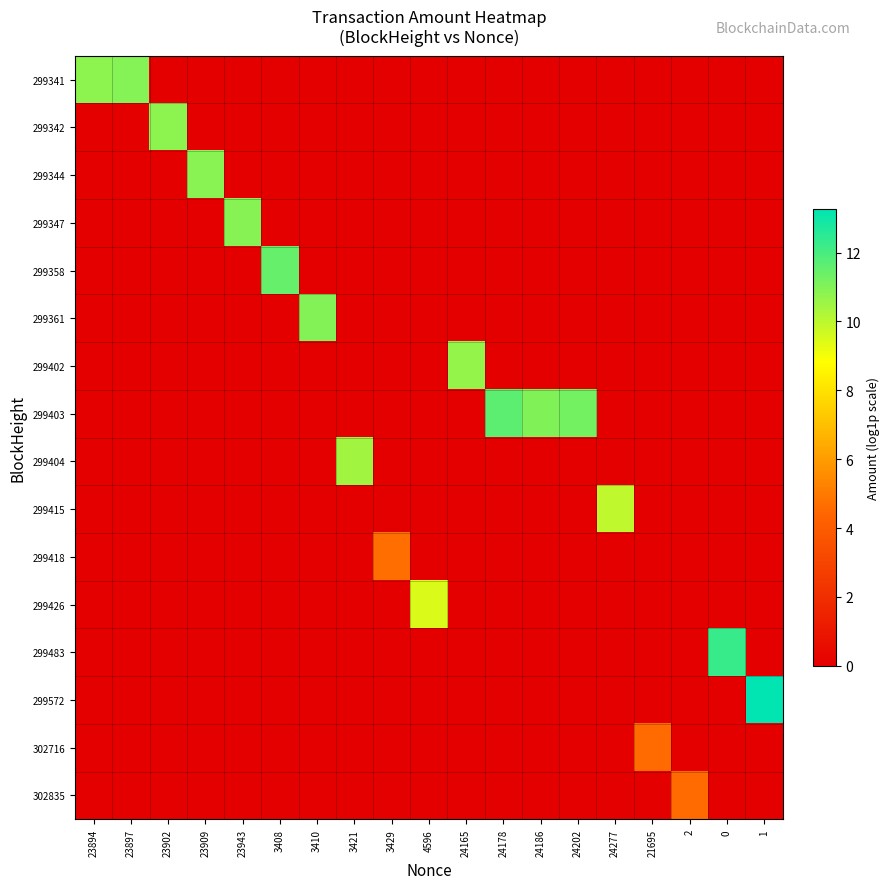

Reading right to left, transcribe all the data shown in this chart.

299341: 1=0.0	0=0.0	2=0.0	21695=0.0	24277=0.0	24202=0.0	24186=0.0	24178=0.0	24165=0.0	4596=0.0	3429=0.0	3421=0.0	3410=0.0	3408=0.0	23943=0.0	23909=0.0	23902=0.0	23897=10.9	23894=10.8
299342: 1=0.0	0=0.0	2=0.0	21695=0.0	24277=0.0	24202=0.0	24186=0.0	24178=0.0	24165=0.0	4596=0.0	3429=0.0	3421=0.0	3410=0.0	3408=0.0	23943=0.0	23909=0.0	23902=10.8	23897=0.0	23894=0.0
299344: 1=0.0	0=0.0	2=0.0	21695=0.0	24277=0.0	24202=0.0	24186=0.0	24178=0.0	24165=0.0	4596=0.0	3429=0.0	3421=0.0	3410=0.0	3408=0.0	23943=0.0	23909=10.9	23902=0.0	23897=0.0	23894=0.0
299347: 1=0.0	0=0.0	2=0.0	21695=0.0	24277=0.0	24202=0.0	24186=0.0	24178=0.0	24165=0.0	4596=0.0	3429=0.0	3421=0.0	3410=0.0	3408=0.0	23943=10.9	23909=0.0	23902=0.0	23897=0.0	23894=0.0
299358: 1=0.0	0=0.0	2=0.0	21695=0.0	24277=0.0	24202=0.0	24186=0.0	24178=0.0	24165=0.0	4596=0.0	3429=0.0	3421=0.0	3410=0.0	3408=11.5	23943=0.0	23909=0.0	23902=0.0	23897=0.0	23894=0.0
299361: 1=0.0	0=0.0	2=0.0	21695=0.0	24277=0.0	24202=0.0	24186=0.0	24178=0.0	24165=0.0	4596=0.0	3429=0.0	3421=0.0	3410=11.0	3408=0.0	23943=0.0	23909=0.0	23902=0.0	23897=0.0	23894=0.0
299402: 1=0.0	0=0.0	2=0.0	21695=0.0	24277=0.0	24202=0.0	24186=0.0	24178=0.0	24165=10.7	4596=0.0	3429=0.0	3421=0.0	3410=0.0	3408=0.0	23943=0.0	23909=0.0	23902=0.0	23897=0.0	23894=0.0
299403: 1=0.0	0=0.0	2=0.0	21695=0.0	24277=0.0	24202=11.2	24186=11.0	24178=11.6	24165=0.0	4596=0.0	3429=0.0	3421=0.0	3410=0.0	3408=0.0	23943=0.0	23909=0.0	23902=0.0	23897=0.0	23894=0.0
299404: 1=0.0	0=0.0	2=0.0	21695=0.0	24277=0.0	24202=0.0	24186=0.0	24178=0.0	24165=0.0	4596=0.0	3429=0.0	3421=10.4	3410=0.0	3408=0.0	23943=0.0	23909=0.0	23902=0.0	23897=0.0	23894=0.0
299415: 1=0.0	0=0.0	2=0.0	21695=0.0	24277=10.0	24202=0.0	24186=0.0	24178=0.0	24165=0.0	4596=0.0	3429=0.0	3421=0.0	3410=0.0	3408=0.0	23943=0.0	23909=0.0	23902=0.0	23897=0.0	23894=0.0
299418: 1=0.0	0=0.0	2=0.0	21695=0.0	24277=0.0	24202=0.0	24186=0.0	24178=0.0	24165=0.0	4596=0.0	3429=4.7	3421=0.0	3410=0.0	3408=0.0	23943=0.0	23909=0.0	23902=0.0	23897=0.0	23894=0.0
299426: 1=0.0	0=0.0	2=0.0	21695=0.0	24277=0.0	24202=0.0	24186=0.0	24178=0.0	24165=0.0	4596=9.5	3429=0.0	3421=0.0	3410=0.0	3408=0.0	23943=0.0	23909=0.0	23902=0.0	23897=0.0	23894=0.0
299483: 1=0.0	0=12.3	2=0.0	21695=0.0	24277=0.0	24202=0.0	24186=0.0	24178=0.0	24165=0.0	4596=0.0	3429=0.0	3421=0.0	3410=0.0	3408=0.0	23943=0.0	23909=0.0	23902=0.0	23897=0.0	23894=0.0
299572: 1=13.3	0=0.0	2=0.0	21695=0.0	24277=0.0	24202=0.0	24186=0.0	24178=0.0	24165=0.0	4596=0.0	3429=0.0	3421=0.0	3410=0.0	3408=0.0	23943=0.0	23909=0.0	23902=0.0	23897=0.0	23894=0.0
302716: 1=0.0	0=0.0	2=0.0	21695=4.6	24277=0.0	24202=0.0	24186=0.0	24178=0.0	24165=0.0	4596=0.0	3429=0.0	3421=0.0	3410=0.0	3408=0.0	23943=0.0	23909=0.0	23902=0.0	23897=0.0	23894=0.0
302835: 1=0.0	0=0.0	2=4.6	21695=0.0	24277=0.0	24202=0.0	24186=0.0	24178=0.0	24165=0.0	4596=0.0	3429=0.0	3421=0.0	3410=0.0	3408=0.0	23943=0.0	23909=0.0	23902=0.0	23897=0.0	23894=0.0